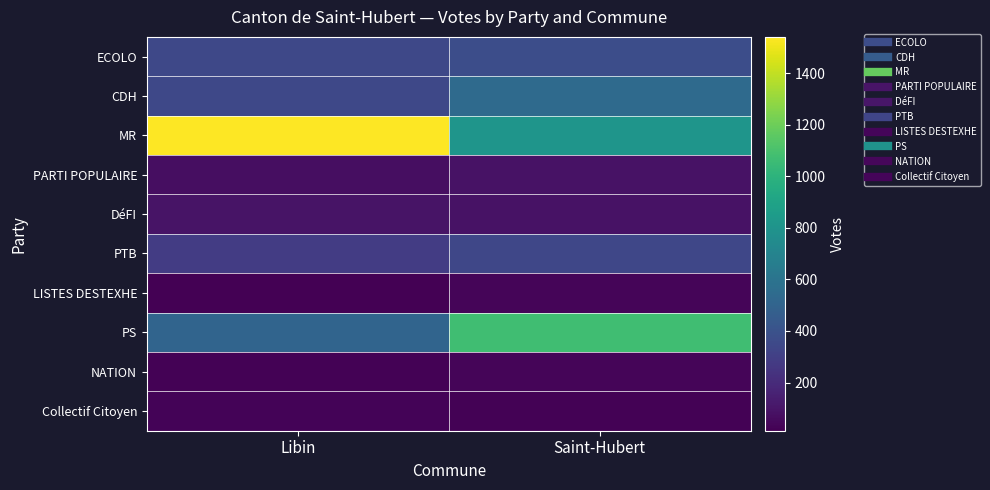

Which label corresponds to the smallest value in the chart?

Libin